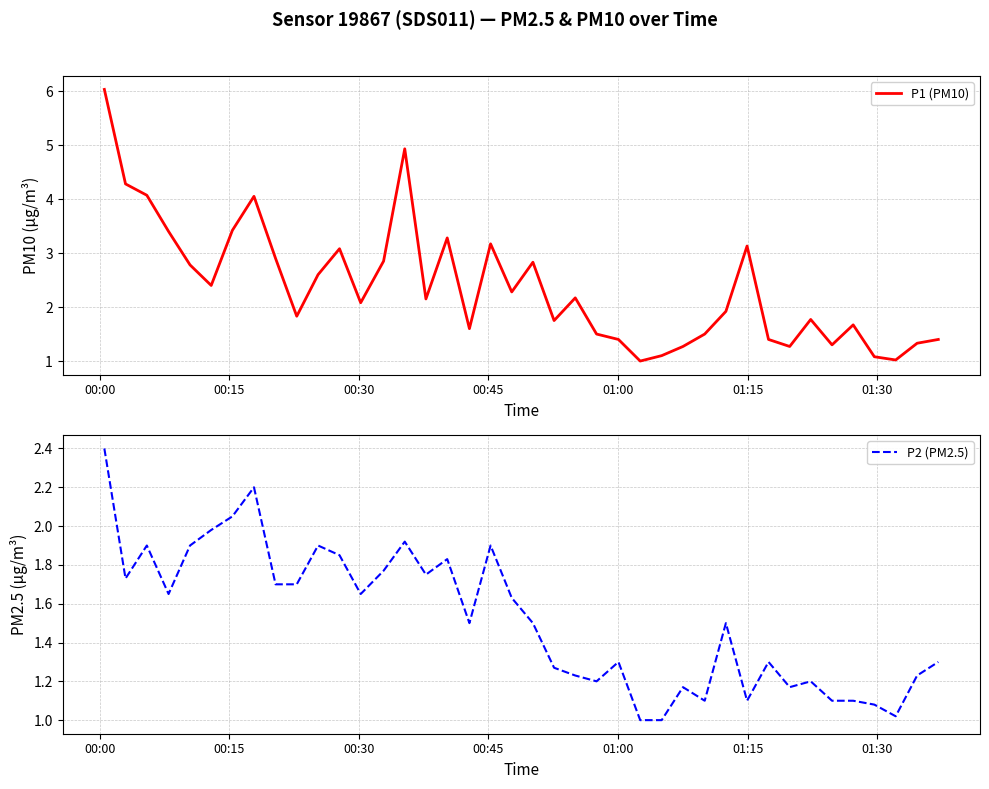

Which series has the largest range (max minus min)?

P1 (PM10)